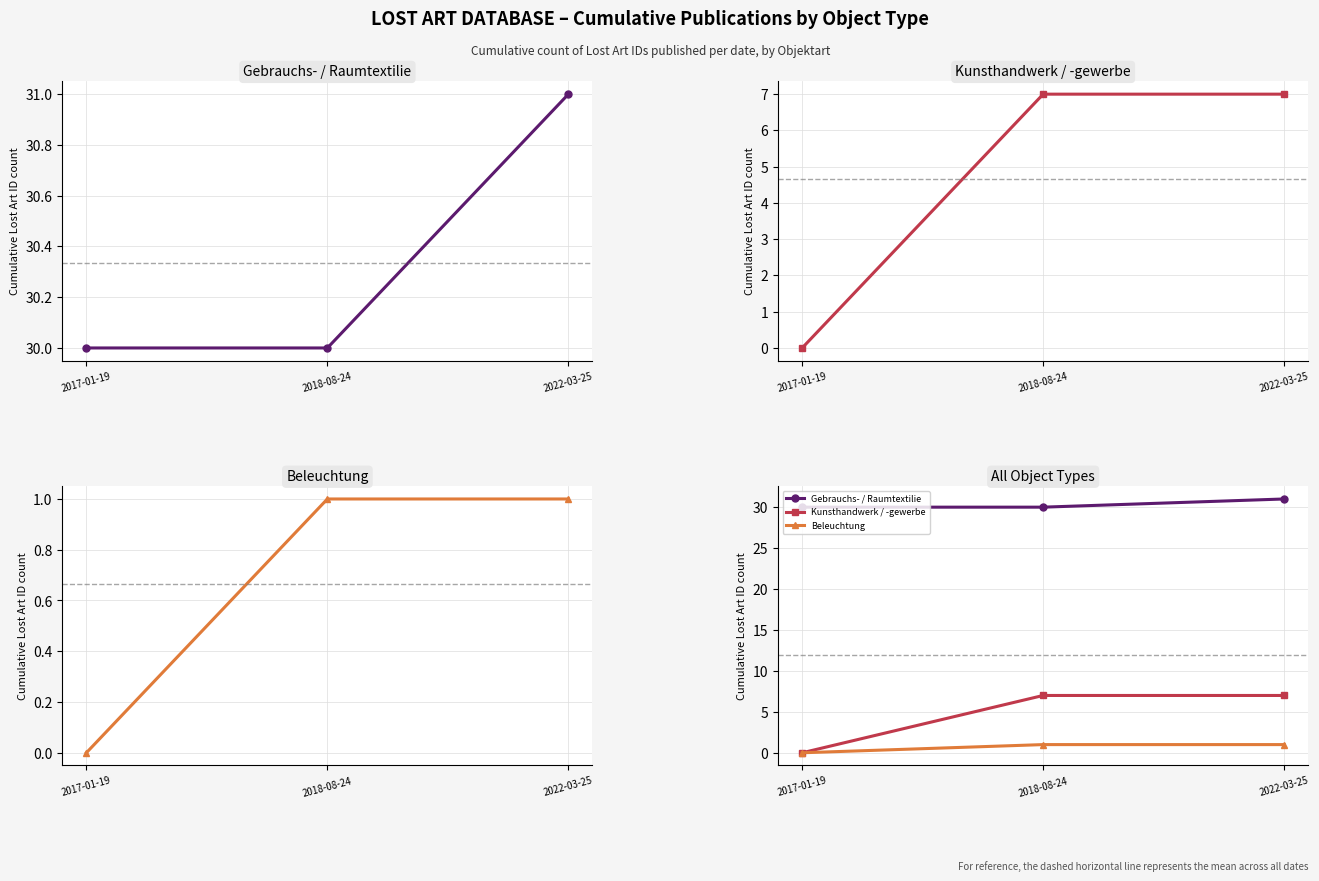

Which label corresponds to the largest value in the chart?

2022-03-25